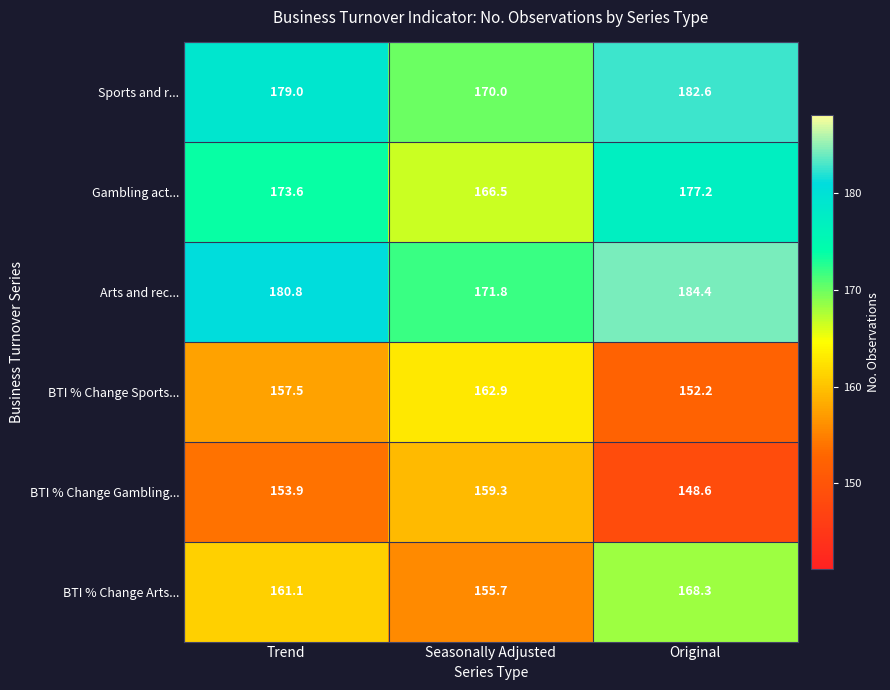

How many data points does each series have?

3